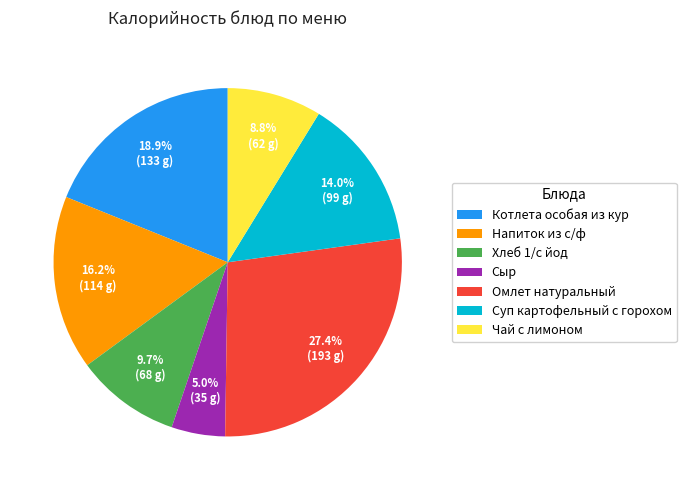

The Чай с лимоном slice represents 9% of the pie. True or false?

True